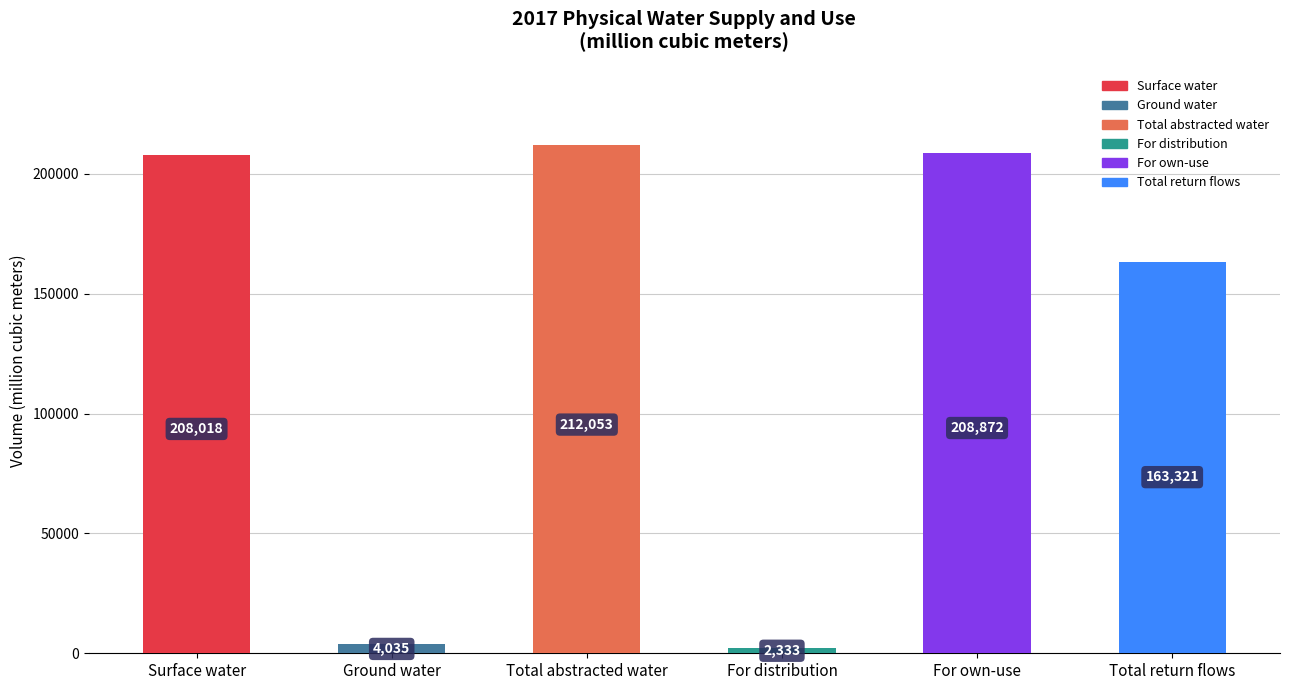

Approximately how many times larger is the value at Total return flows compared to For distribution?

70.0